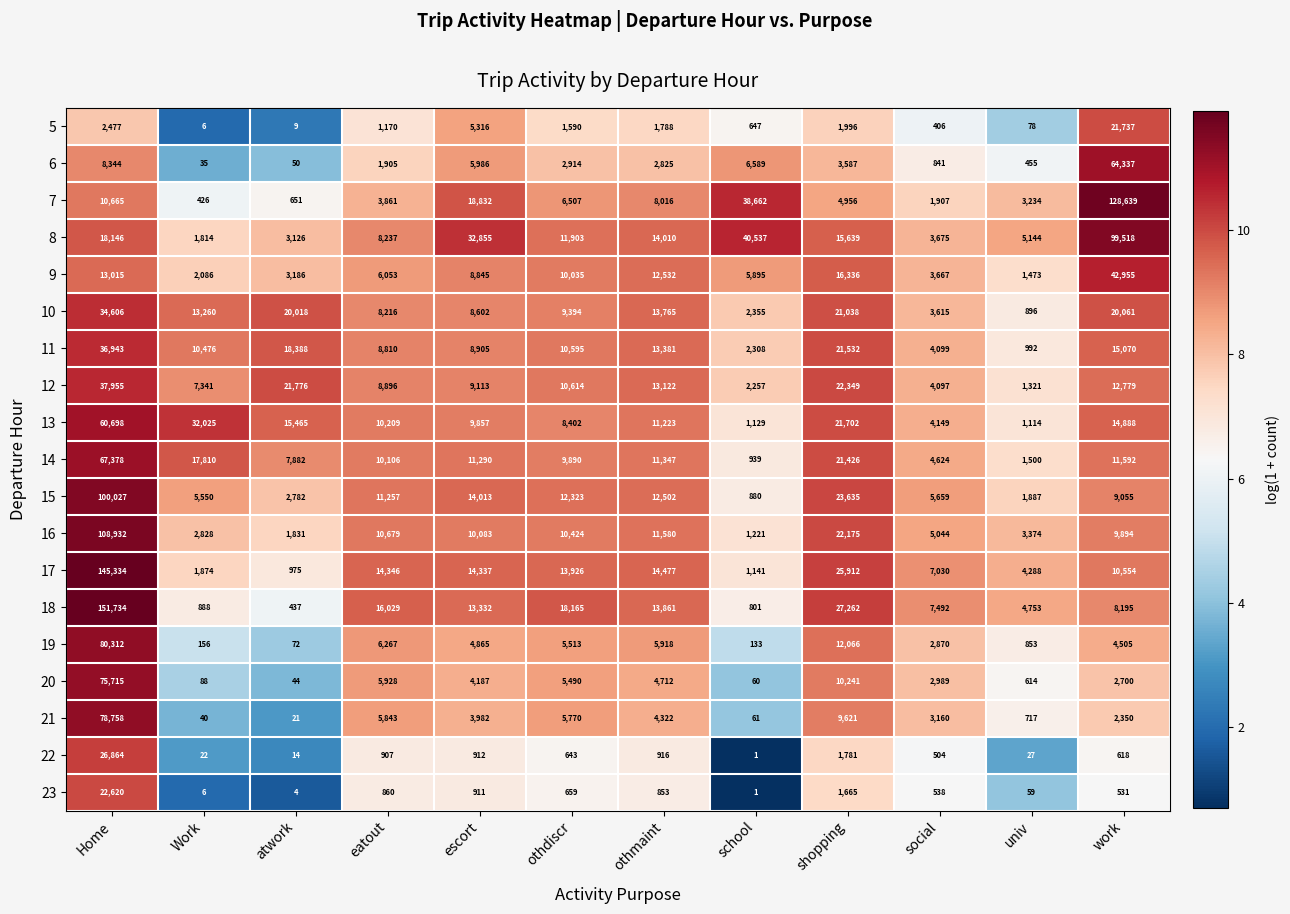

At which category is the sum across all series the highest?

Home